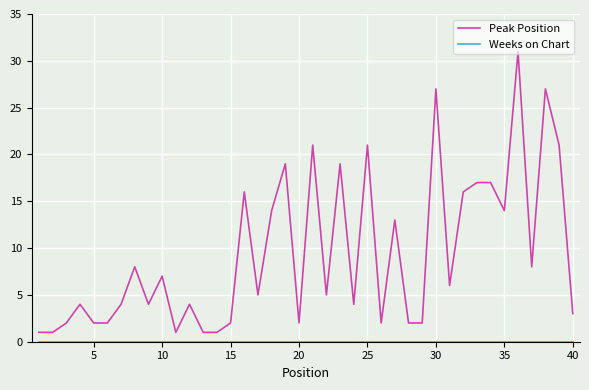

Which series has the widest spread of values?

Peak Position